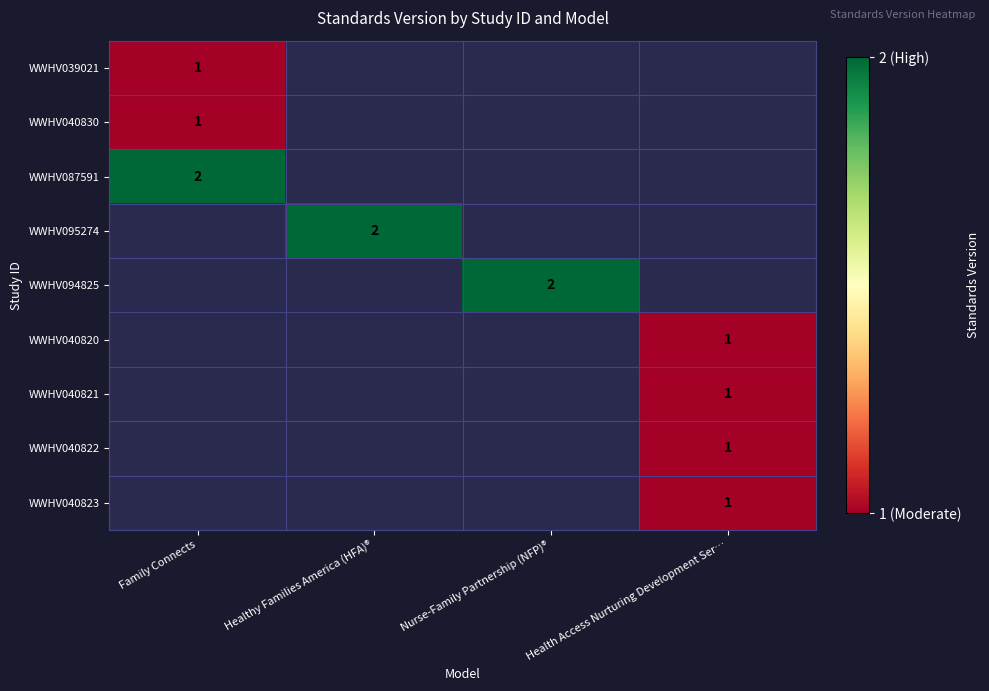

The value of WWHV040823 at Health Access Nurturing Development Ser… is 1. True or false?

True